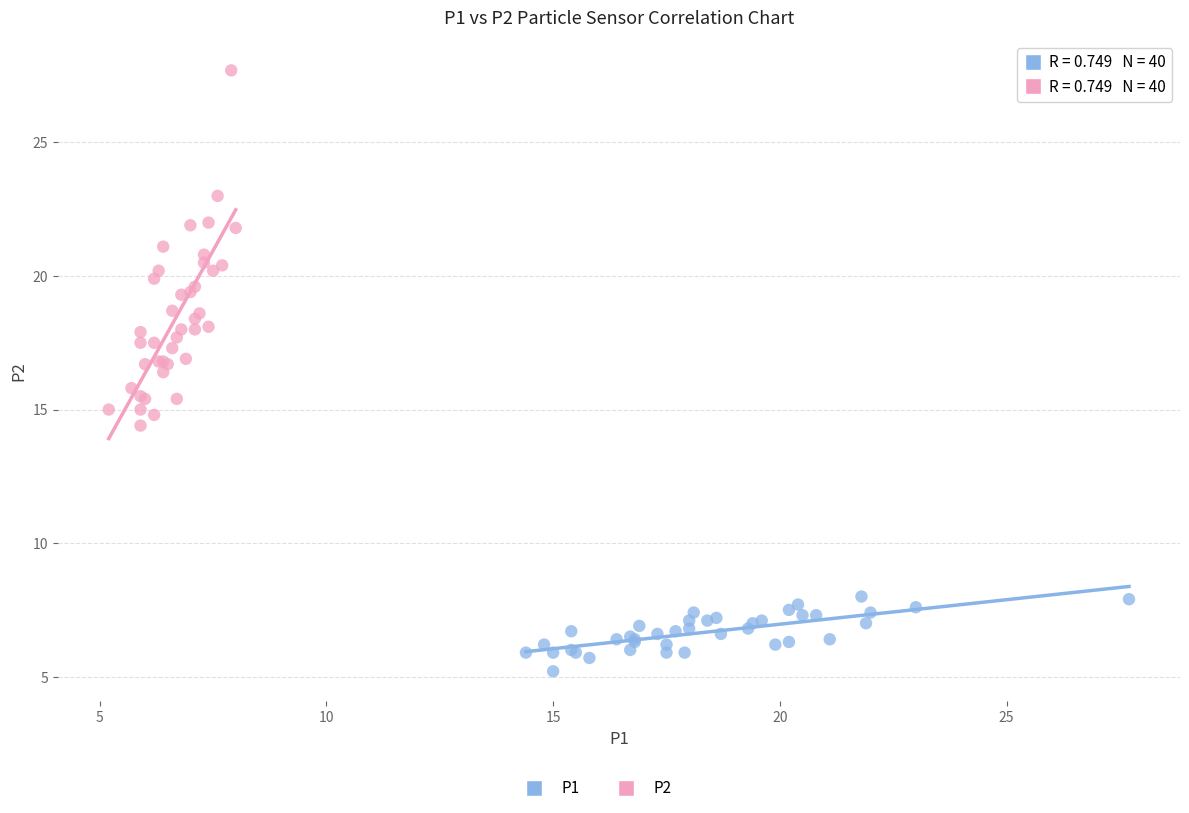

Which series reaches the maximum Y coordinate?

P2